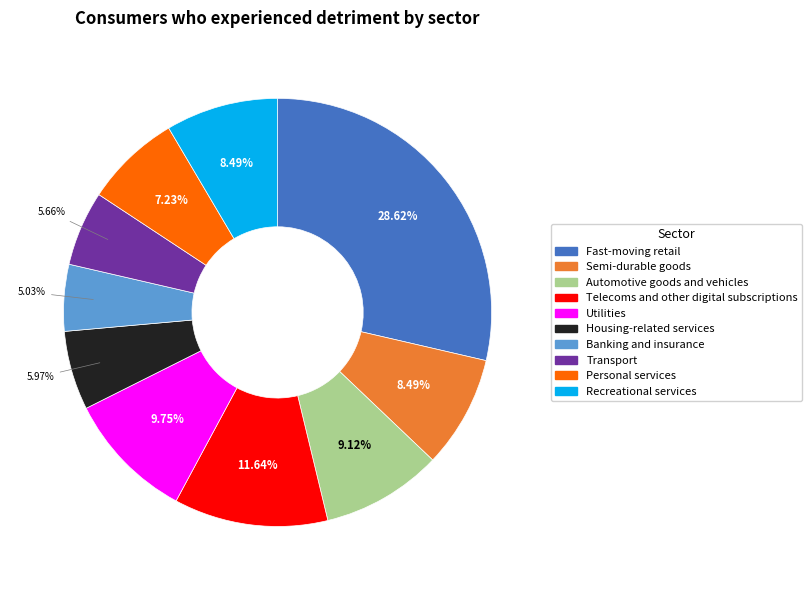

To the nearest percent, what is the difference between the Banking and insurance and Semi-durable goods slice percentages?

3%